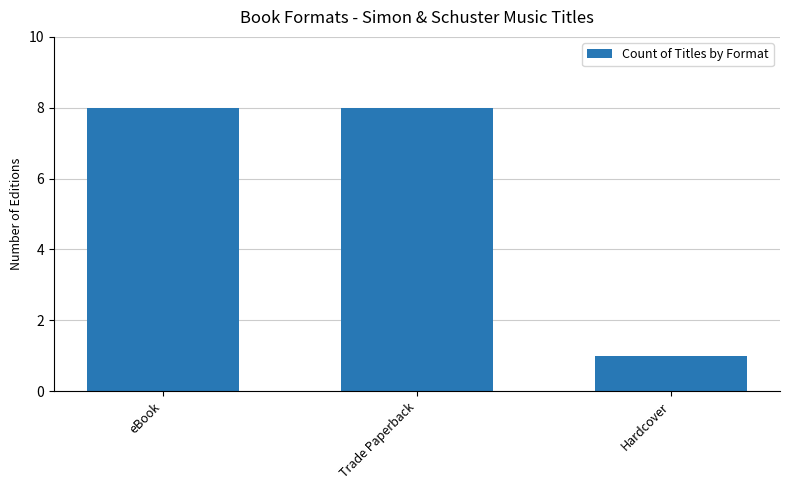

What value does the data have at Hardcover?

1